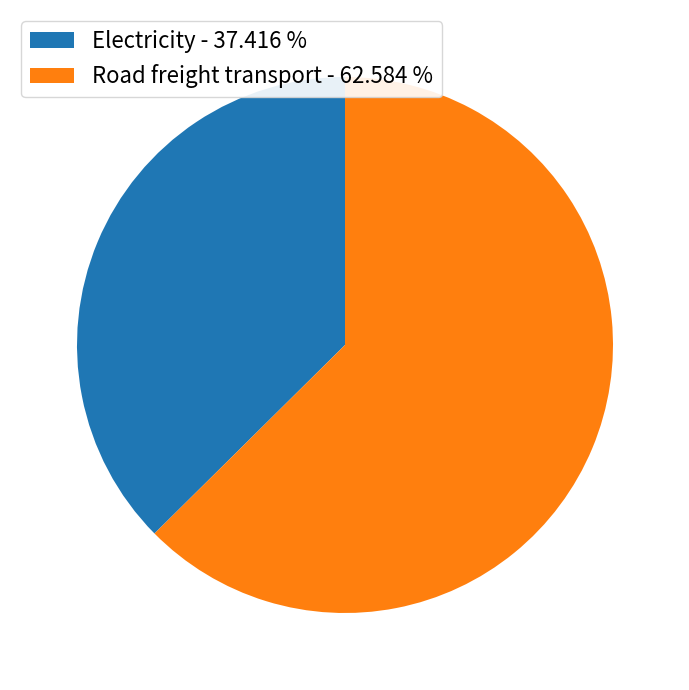

Does Electricity - 37.416 % account for over 50% of the chart?

No